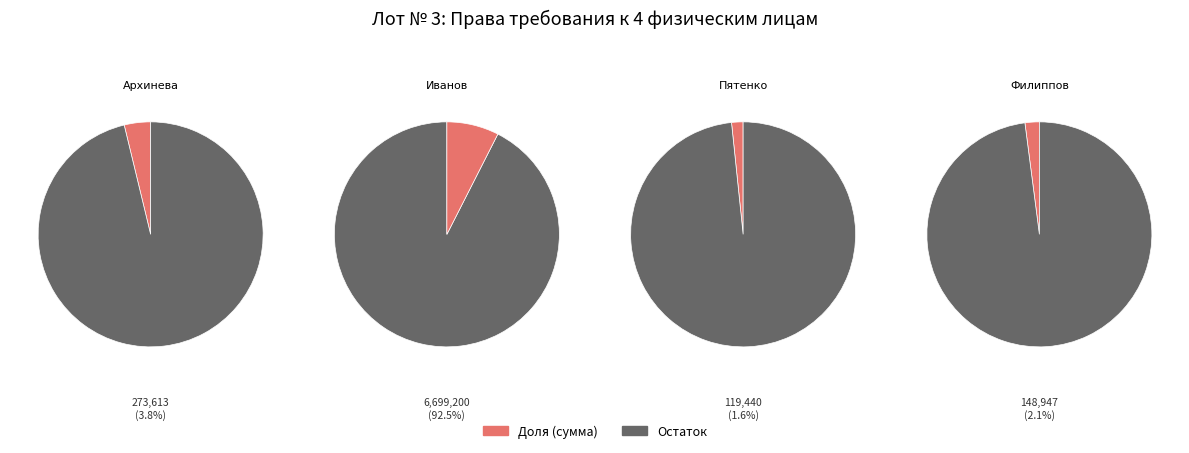

Is there a majority slice in this chart?

Yes